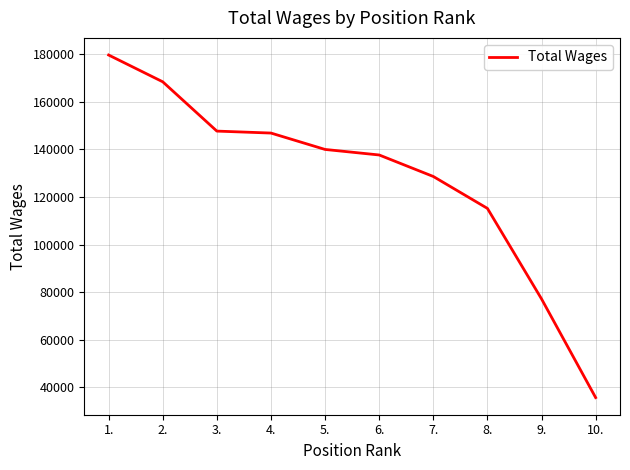

Which category has the highest value across all series?

1.